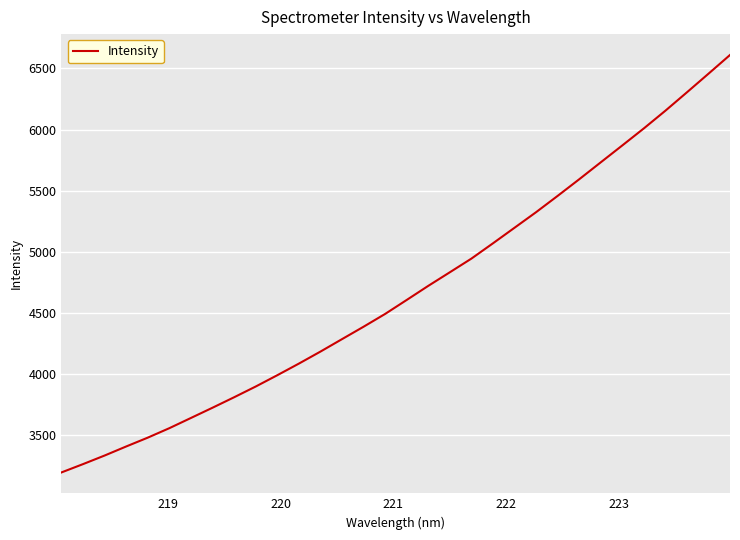

What is the difference between the second highest and second lowest values?

3193.7